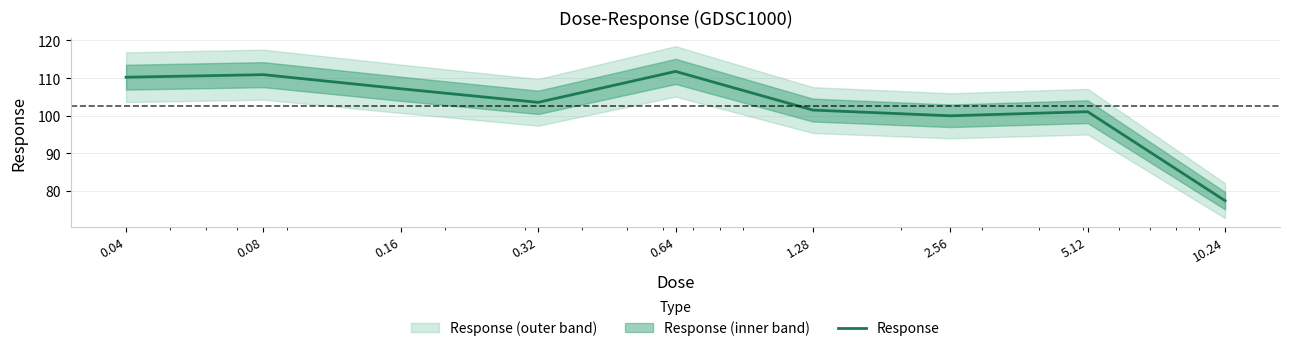

Is it true that the value at 2.56 is 100.0?

True